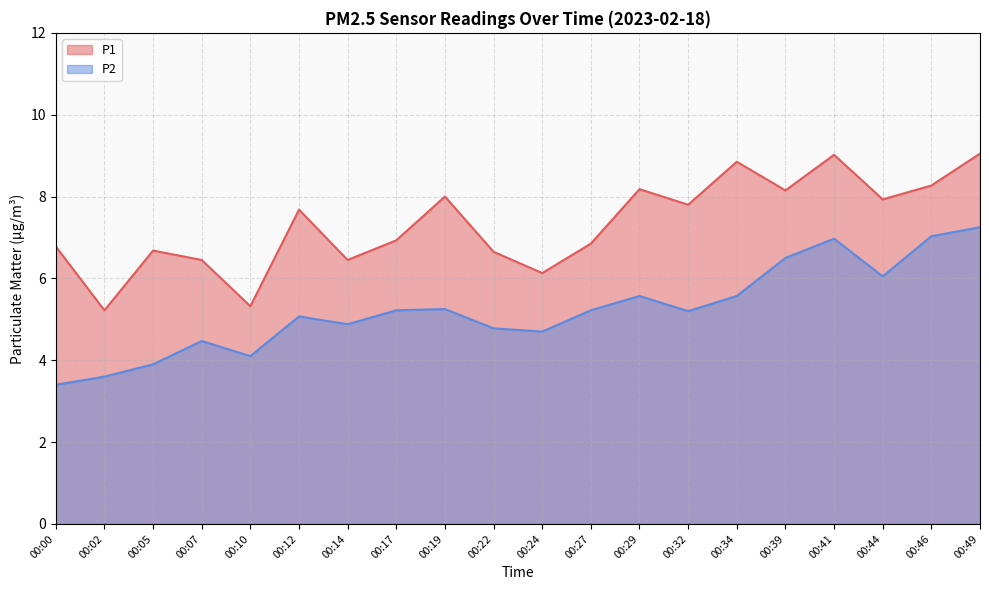

True or false: P2 and P1 intersect in this chart.

False